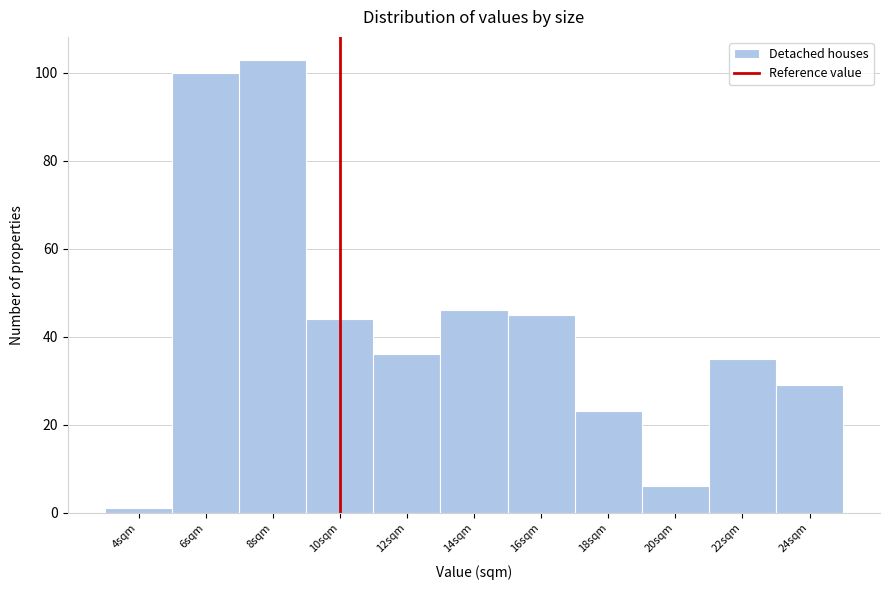

Which range on the x-axis has the tallest bar?

7 to 9